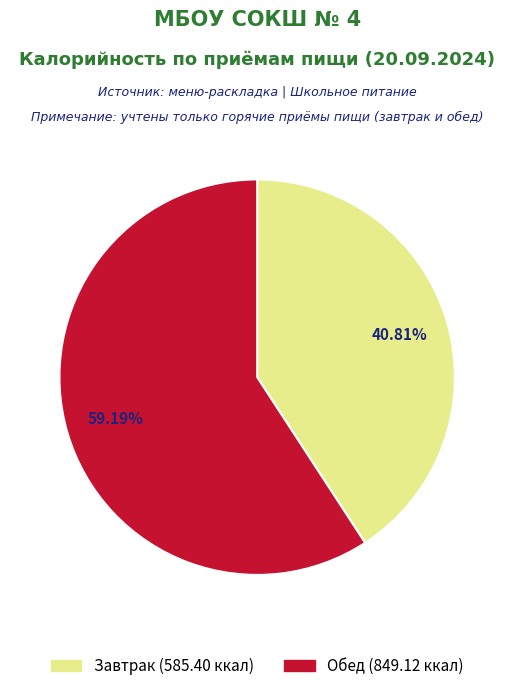

Combined, what portion of the pie is Завтрак and Обед?

100.0%